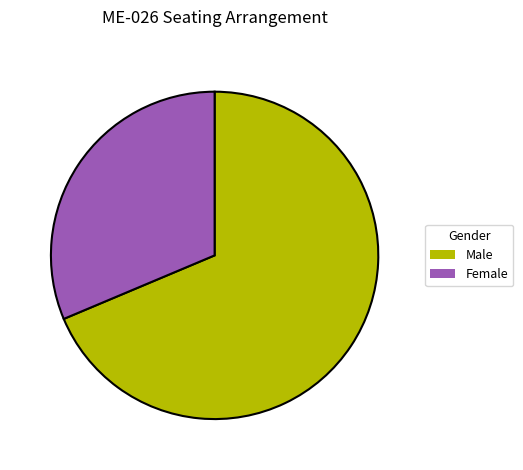

What is the smallest slice in the pie chart?

Female